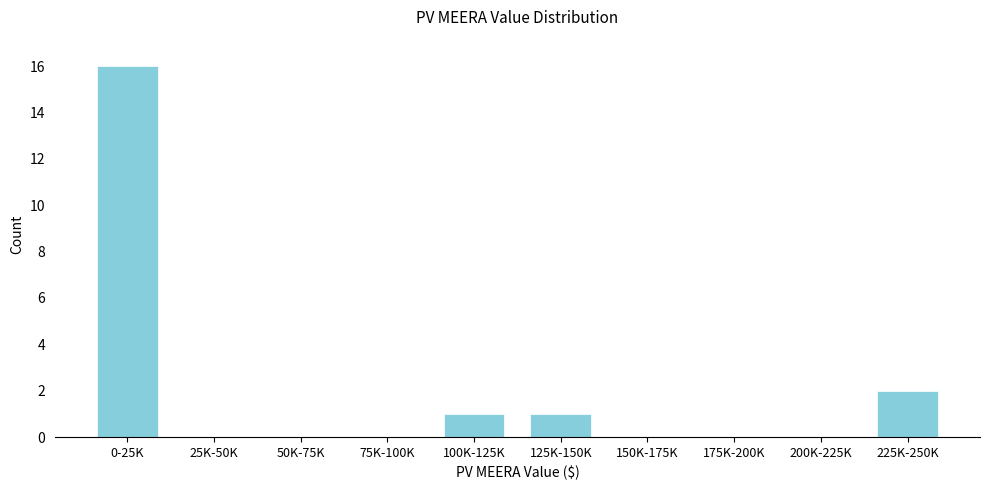

Reading left to right, what are all the values shown in this chart?

0-25K=16	25K-50K=0	50K-75K=0	75K-100K=0	100K-125K=1	125K-150K=1	150K-175K=0	175K-200K=0	200K-225K=0	225K-250K=2